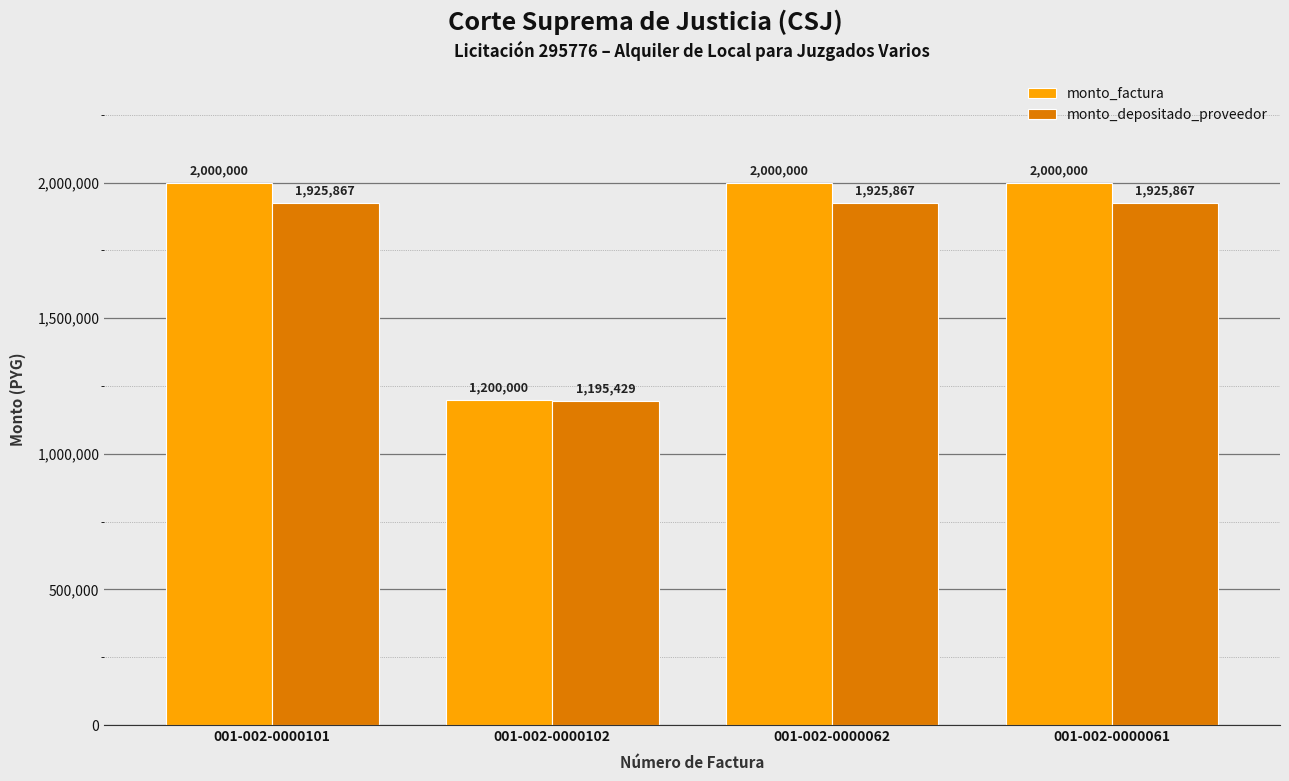

What is the difference between the maximum and minimum values in the monto_factura series?

800000